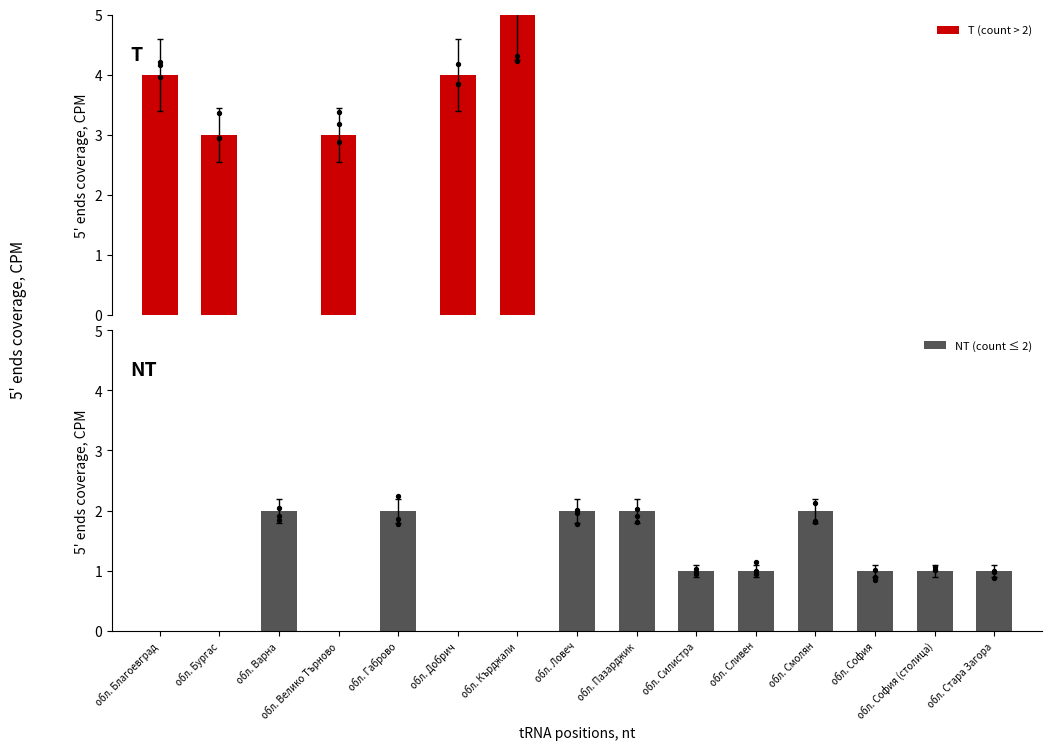

Is the value of T (count > 2) at обл. Кърджали greater than the value of NT (count ≤ 2) at обл. София?

Yes